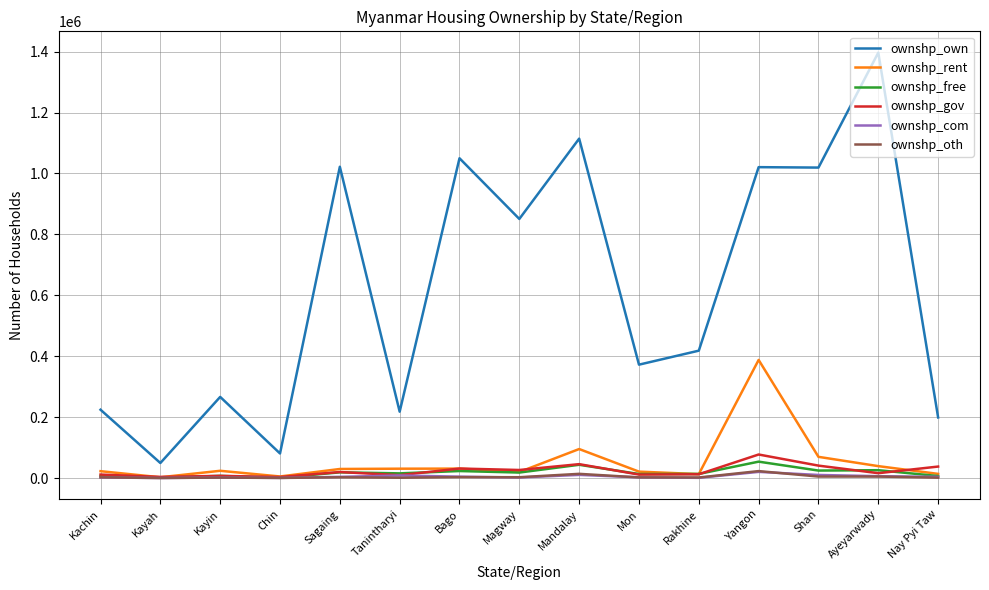

What is the highest value of the ownshp_gov series?

77333